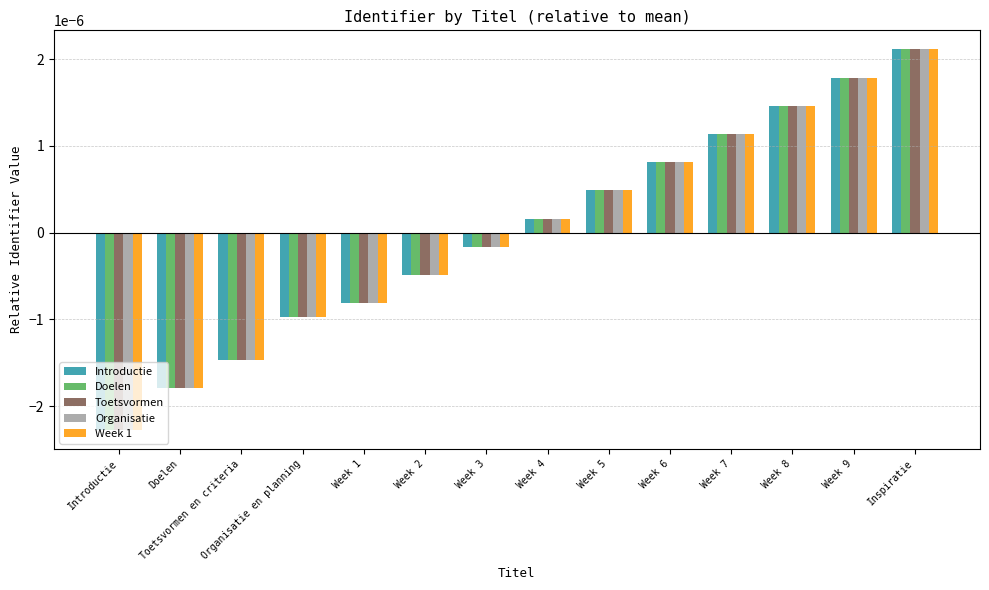

How many categories are shown in the chart?

14